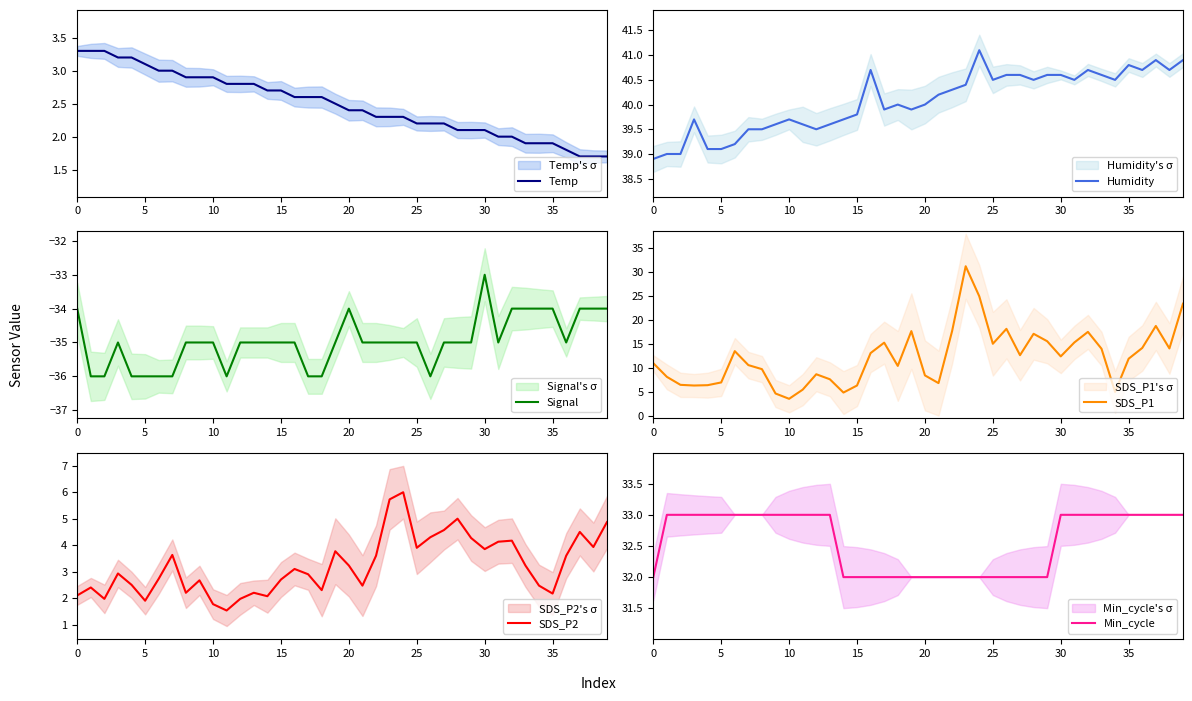

Is the value of Min_cycle at 30 greater than the value of Signal at 37?

Yes